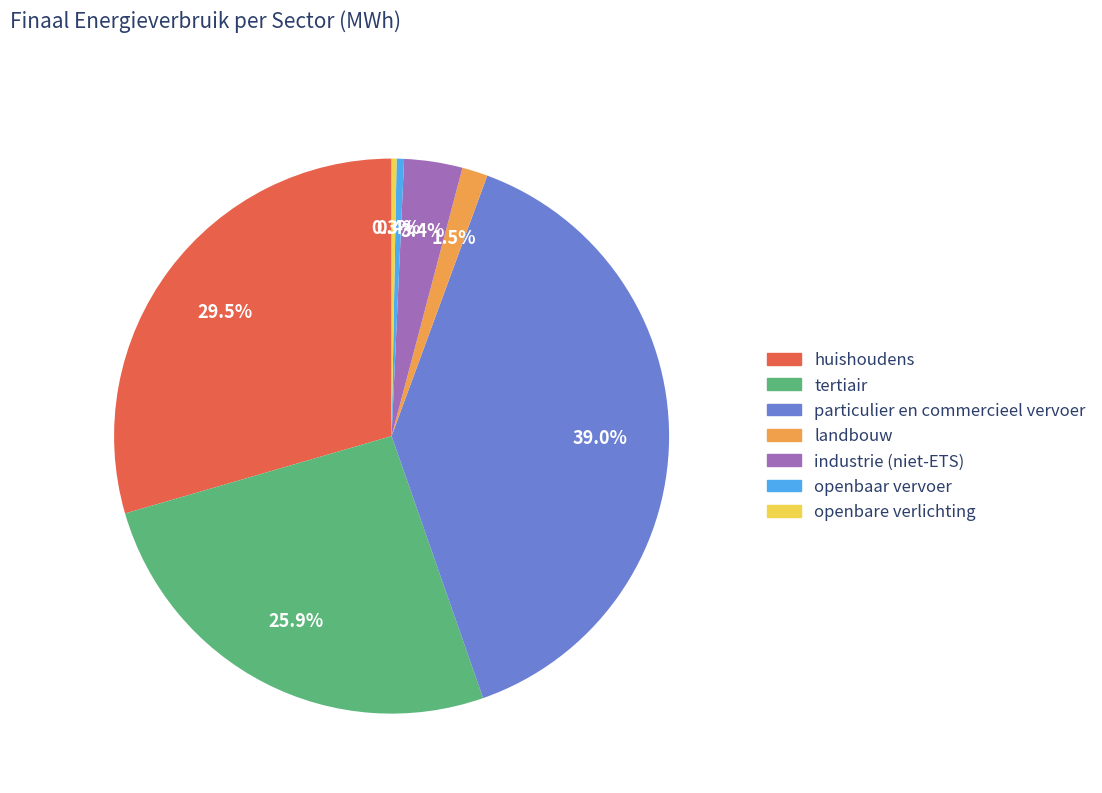

Does any single category account for the majority?

No